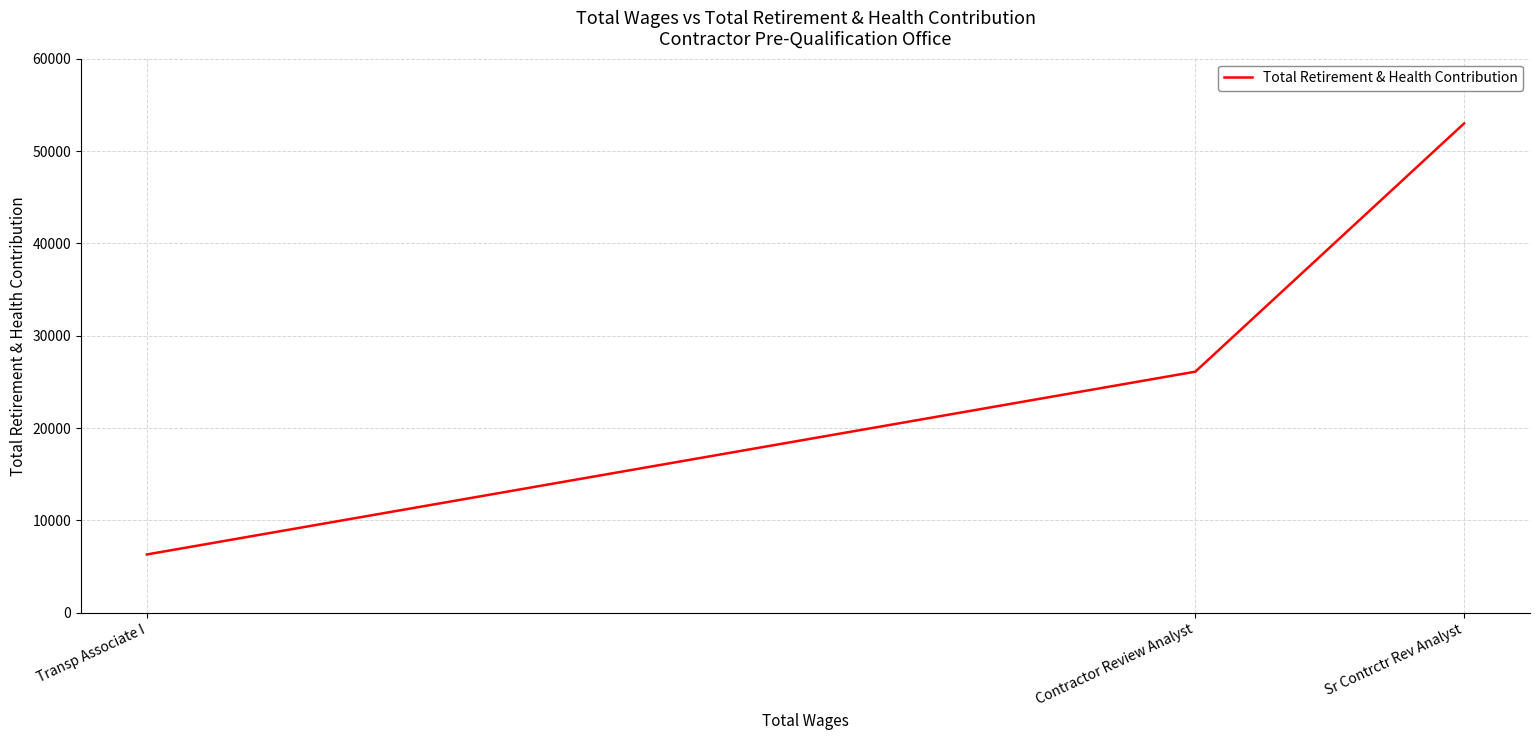

At which category does the chart reach its minimum across all series?

Transp Associate I